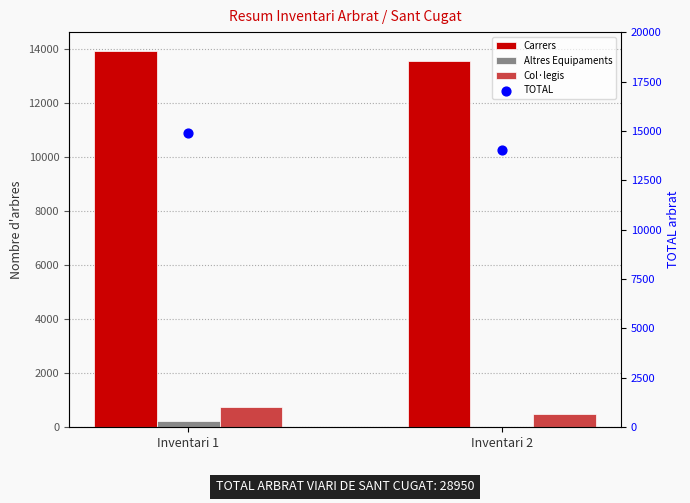

What is the total value across all series at Inventari 2?

14044